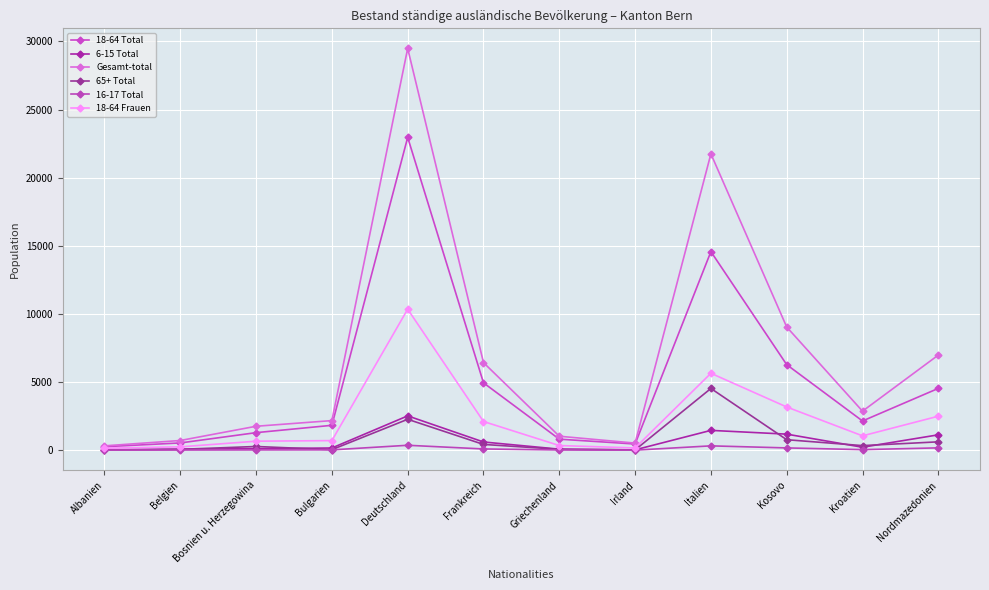

How many lines are shown in the chart?

6